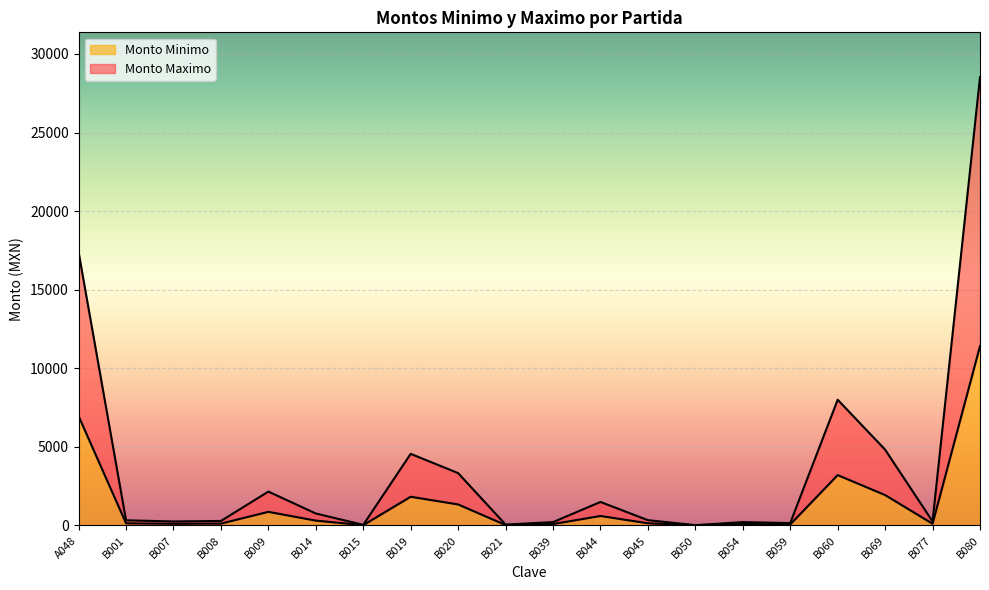

What position from the right is B080?

1